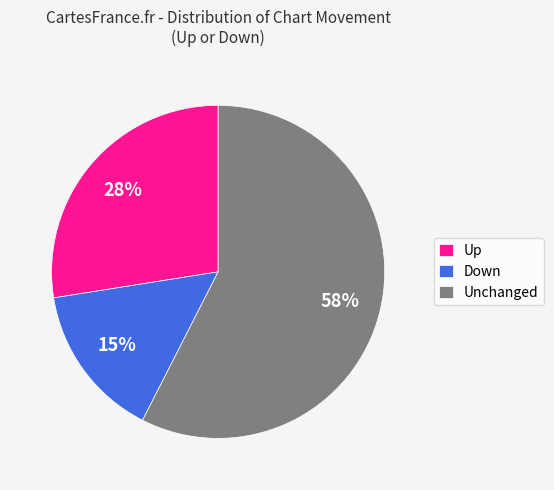

What is the smallest slice in the pie chart?

Down